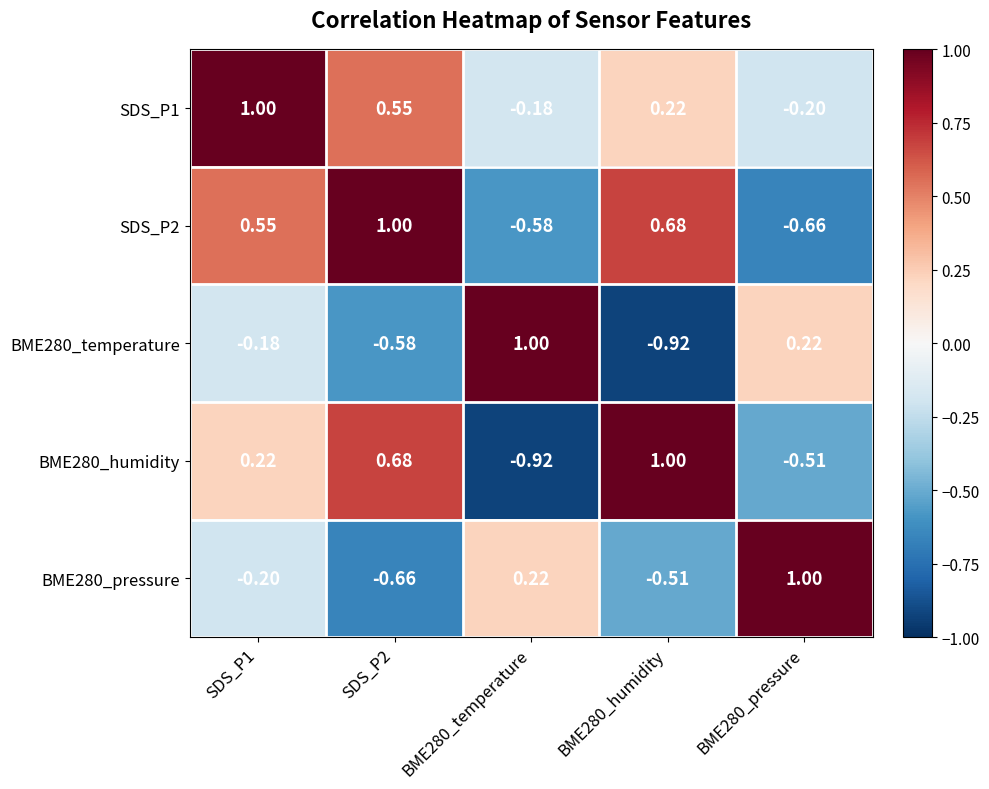

Count the number of categories in the chart.

5